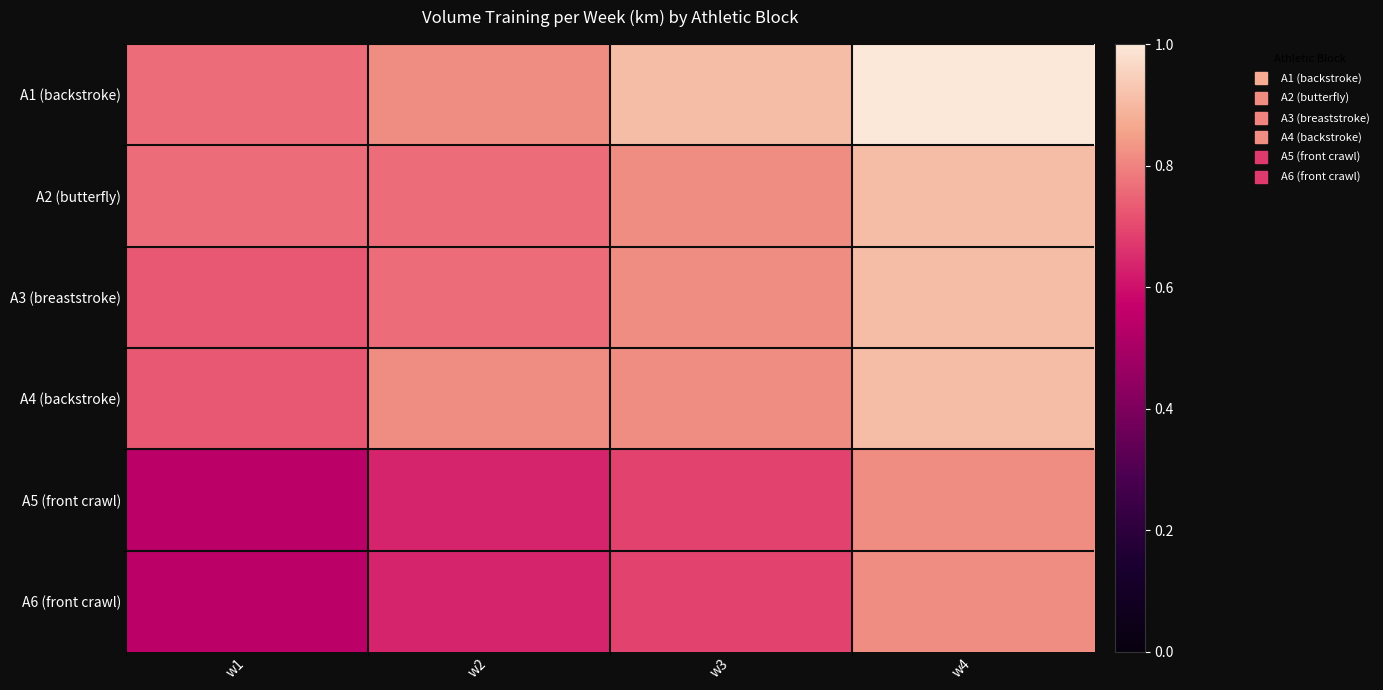

Reading right to left, transcribe all the data shown in this chart.

A1 (backstroke): w4=1.0	w3=0.9	w2=0.8	w1=0.8
A2 (butterfly): w4=0.9	w3=0.8	w2=0.8	w1=0.8
A3 (breaststroke): w4=0.9	w3=0.8	w2=0.8	w1=0.7
A4 (backstroke): w4=0.9	w3=0.8	w2=0.8	w1=0.7
A5 (front crawl): w4=0.8	w3=0.7	w2=0.6	w1=0.5
A6 (front crawl): w4=0.8	w3=0.7	w2=0.6	w1=0.5